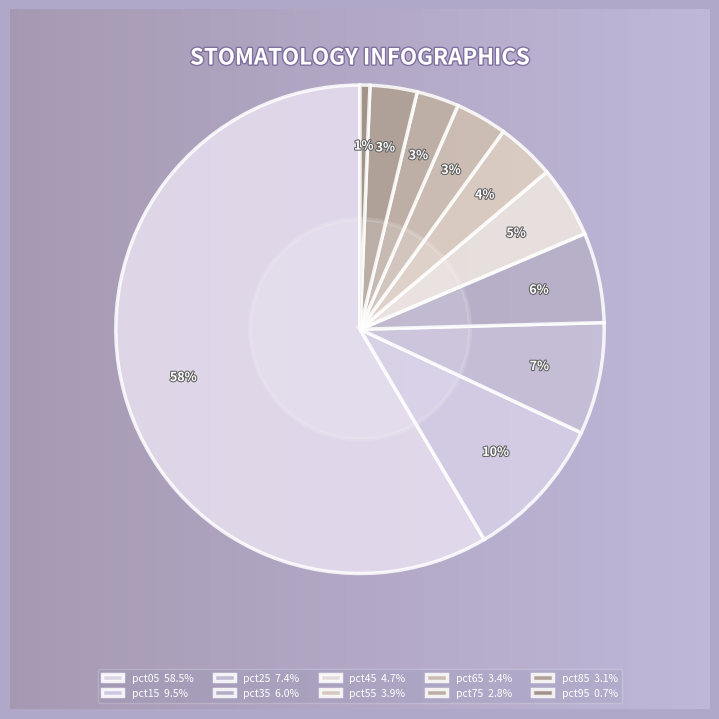

To the nearest percent, what is the average slice percentage?

10%